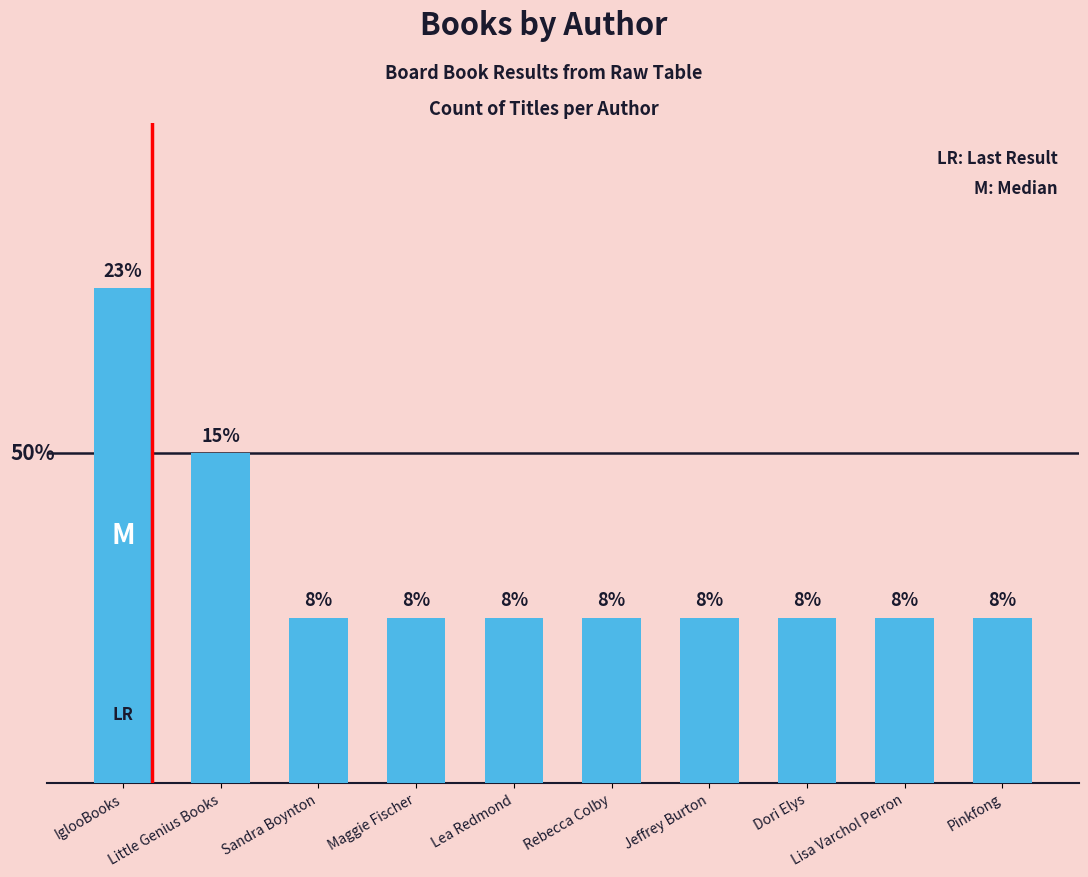

How many values are between 1 and 2?

9